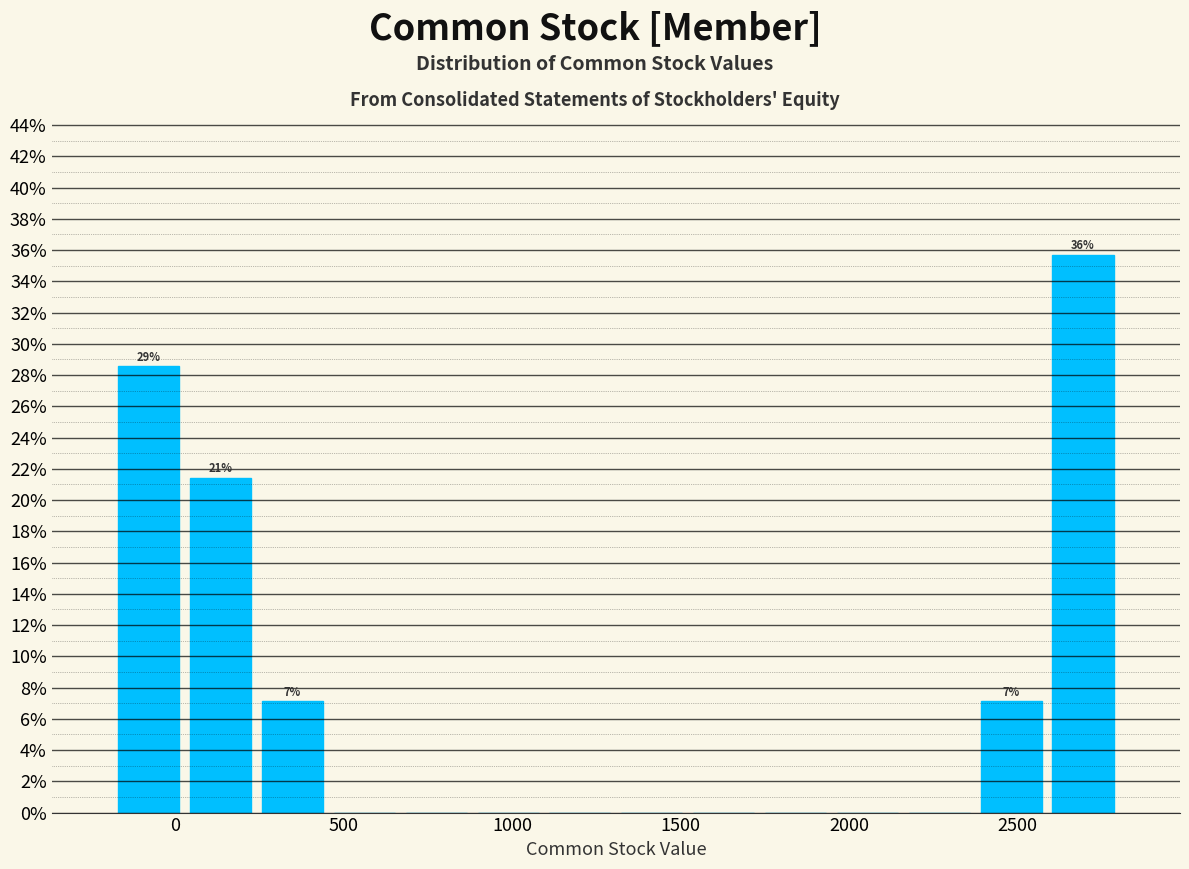

Over which range of the x-axis is the bar tallest?

2600 to 2800